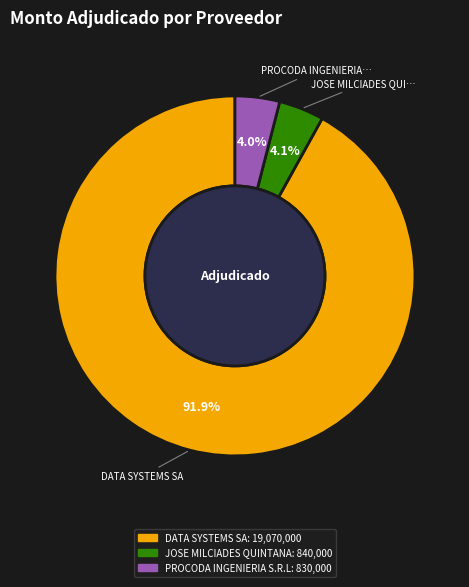

To the nearest percent, what is the combined percentage of JOSE MILCIADES QUINTANA and PROCODA INGENIERIA S.R.L?

8%